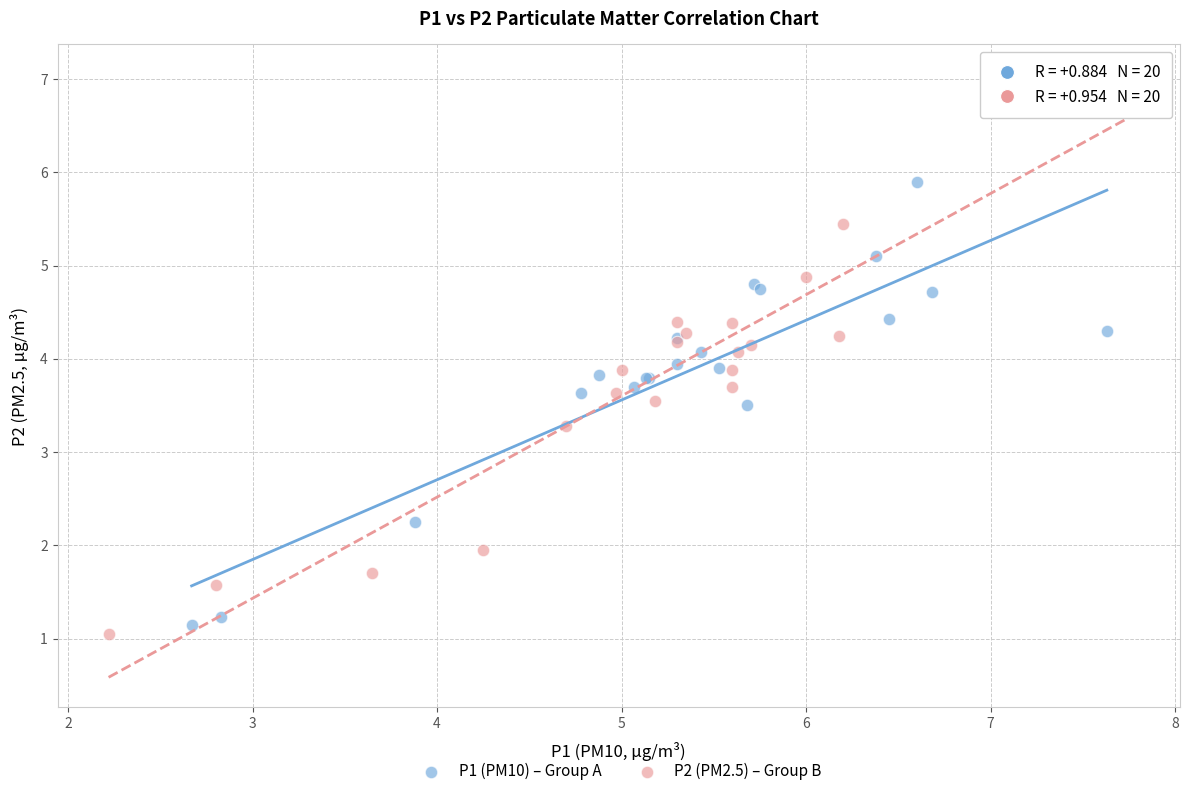

Which series reaches the maximum Y coordinate?

P2 (PM2.5) – Group B